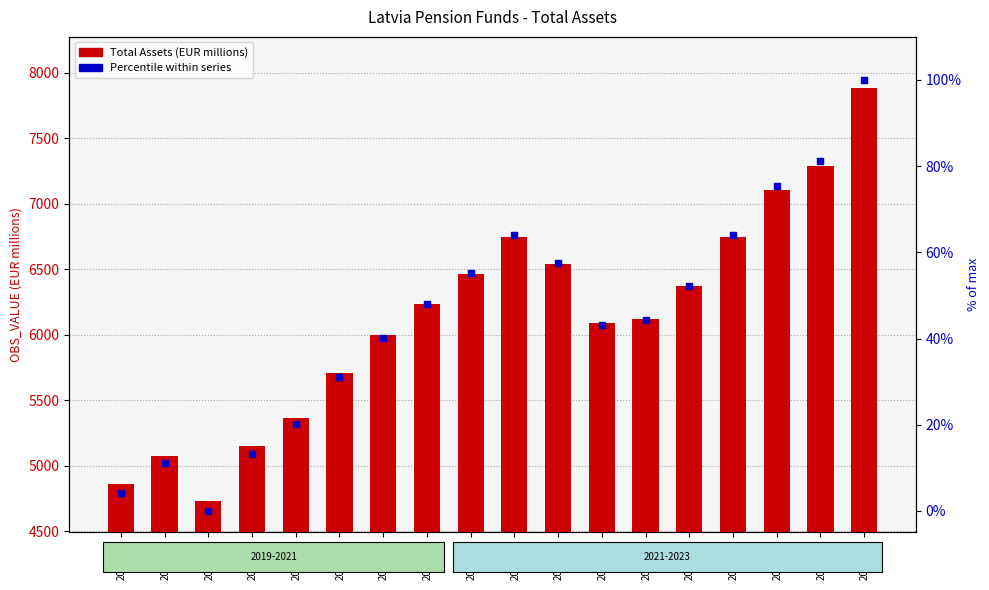

Which series contains the lowest Y value?

Percentile within series